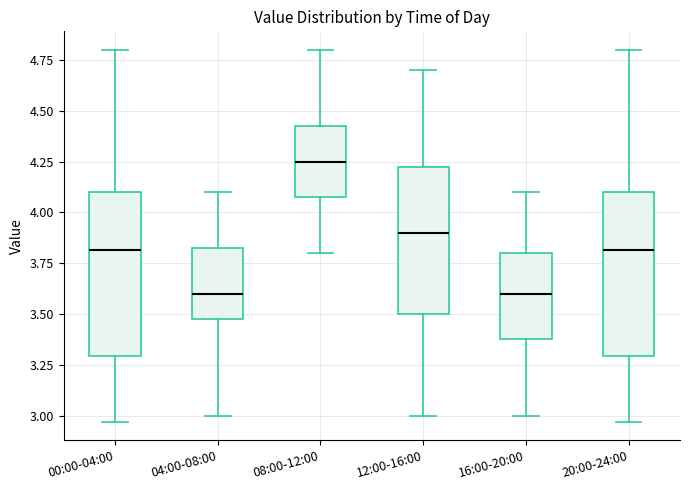

Where does the lower whisker of the box for 00:00-04:00 end on the y-axis? The values are not printed on the chart, so give them approximately, as read against the axis.

2.95